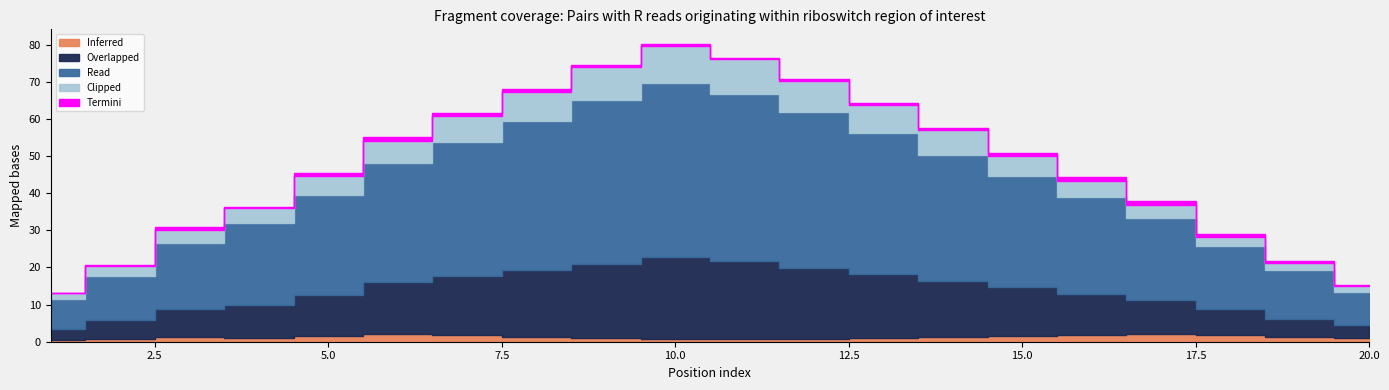

What is the value of the Inferred point at the 8th from the left?

1.3